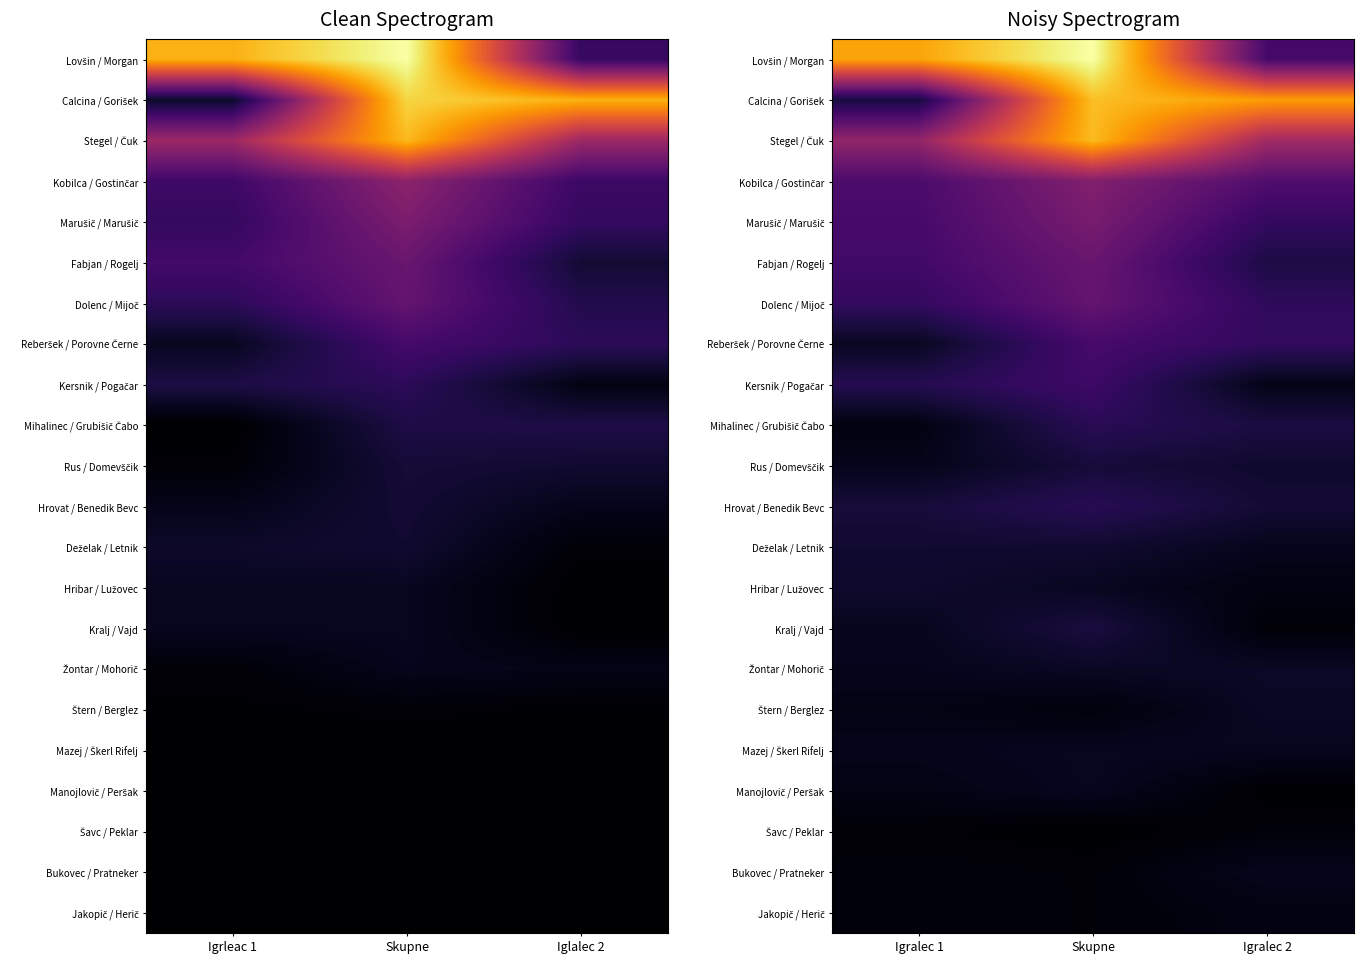

Is the value of Calcina / Gorišek at Skupne greater than the value of Deželak / Letnik at Igralec 1?

Yes